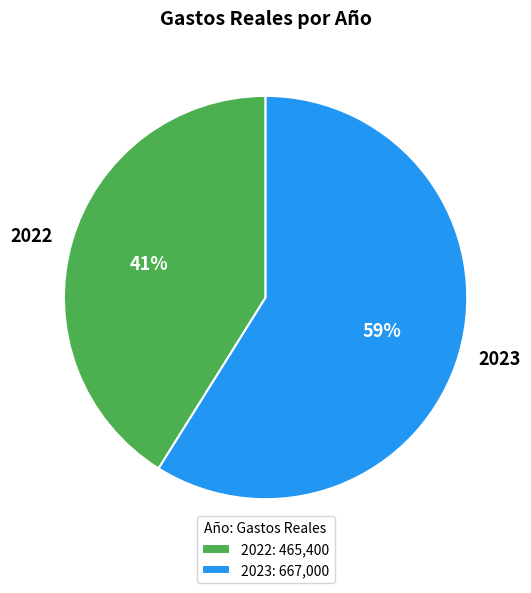

How many slices are in this pie chart?

2